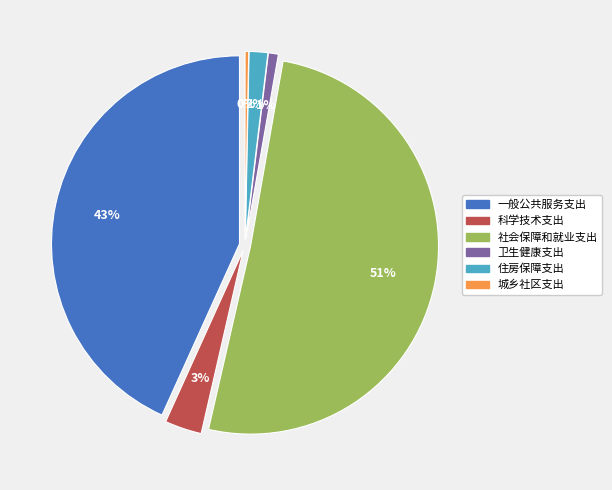

Rank the categories by value from highest to lowest.

社会保障和就业支出, 一般公共服务支出, 科学技术支出, 住房保障支出, 卫生健康支出, 城乡社区支出